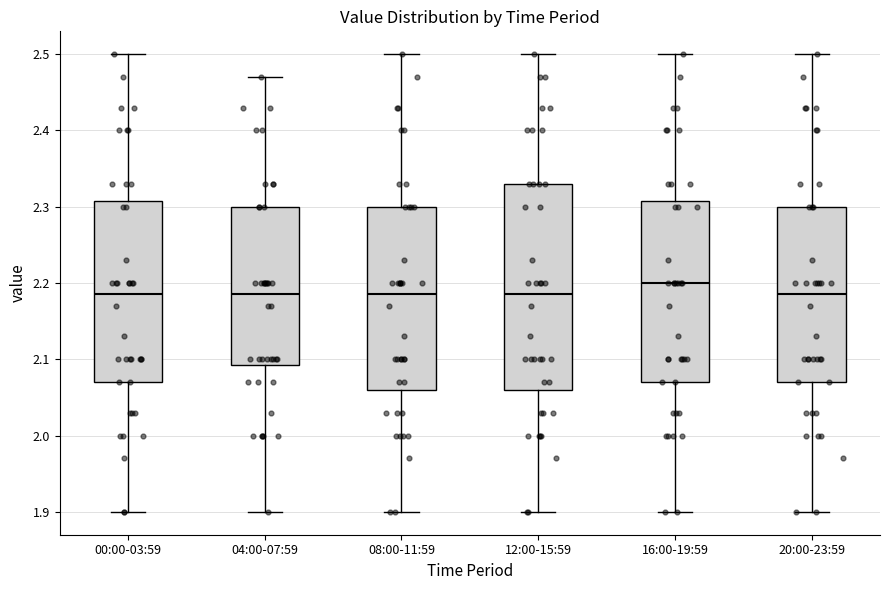

Reading left to right, read every box against the y-axis: the position of its median line, the range the box covers, and the ends of its whiskers. The values are not printed on the chart, so give them approximately, as read against the axis.

00:00-03:59: median 2.19, box 2.07 to 2.31, whiskers 1.90 to 2.50
04:00-07:59: median 2.19, box 2.09 to 2.30, whiskers 1.90 to 2.47
08:00-11:59: median 2.19, box 2.06 to 2.30, whiskers 1.90 to 2.50
12:00-15:59: median 2.19, box 2.06 to 2.33, whiskers 1.90 to 2.50
16:00-19:59: median 2.20, box 2.07 to 2.31, whiskers 1.90 to 2.50
20:00-23:59: median 2.19, box 2.07 to 2.30, whiskers 1.90 to 2.50